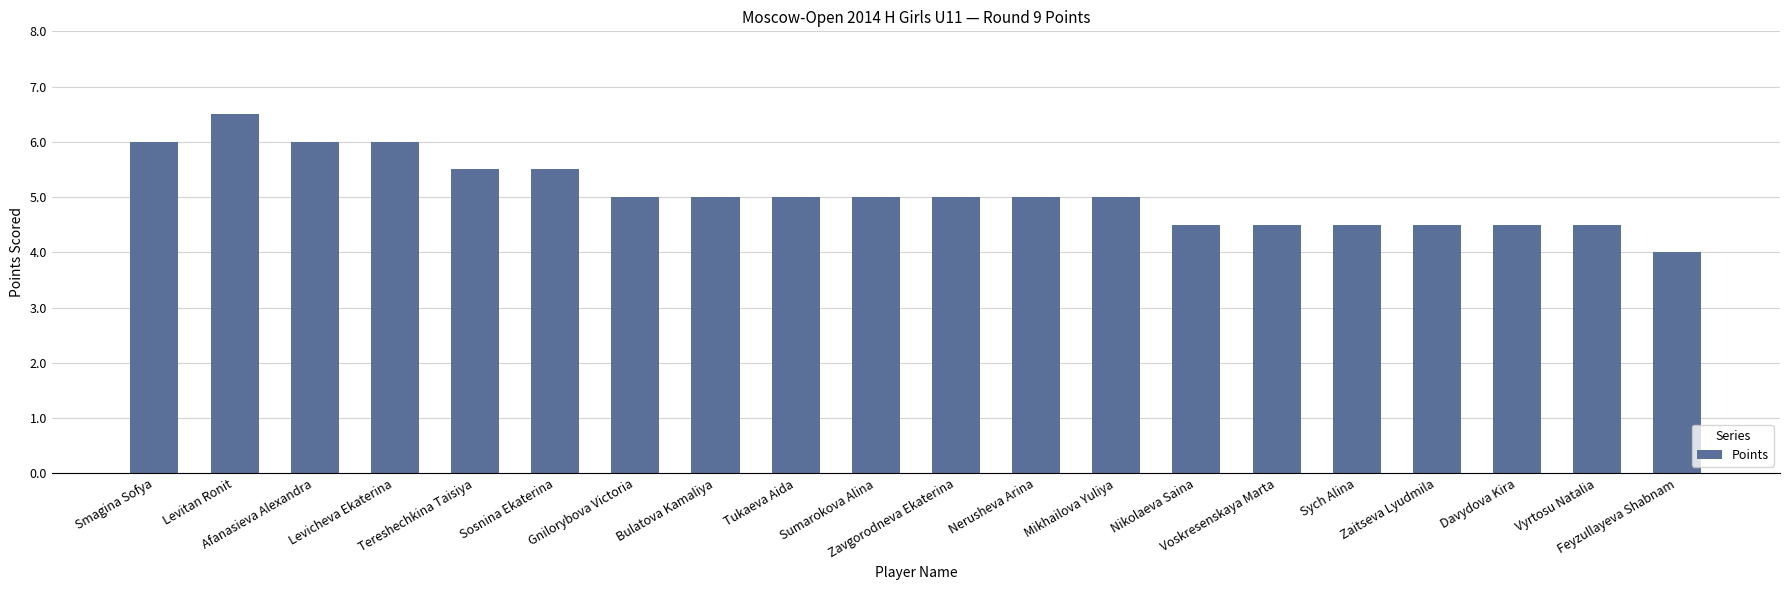

What is the sum of all values?

101.5